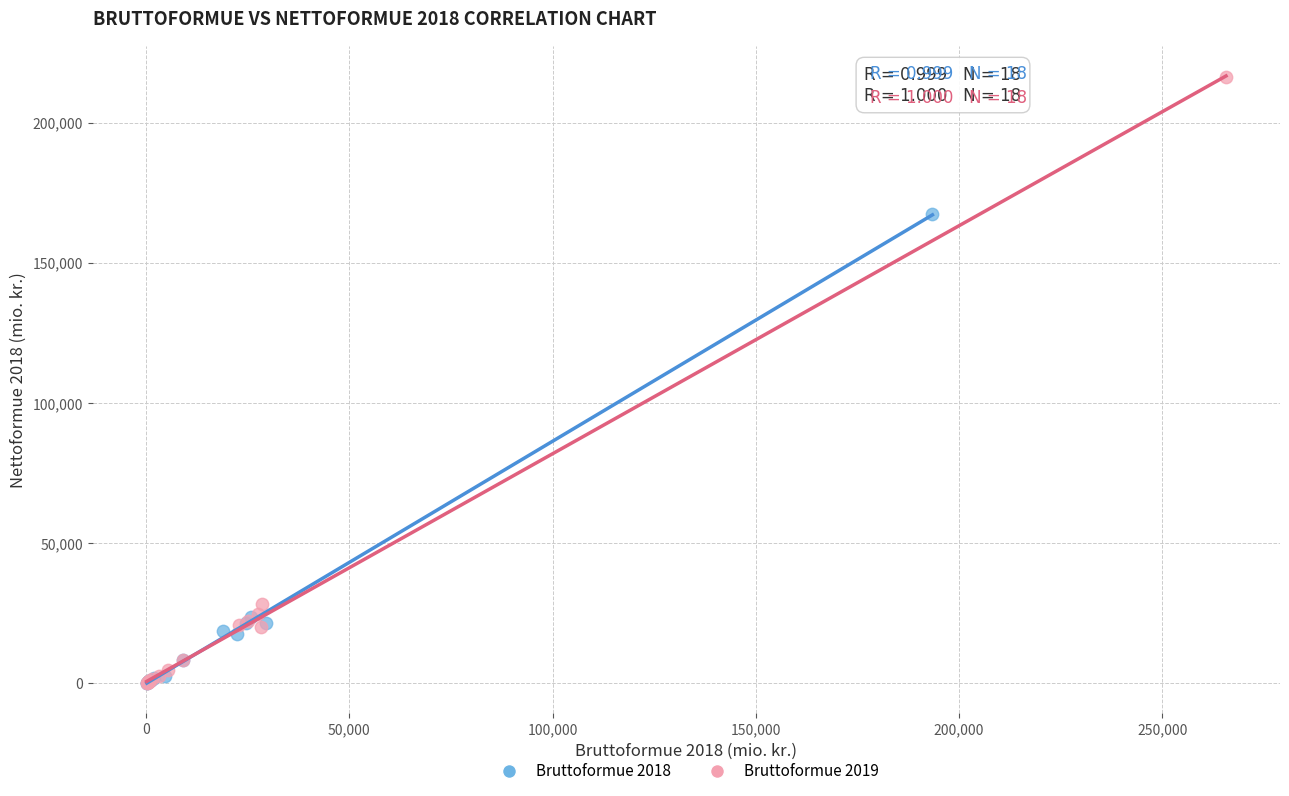

Which series has the widest spread of Y values?

Bruttoformue 2019